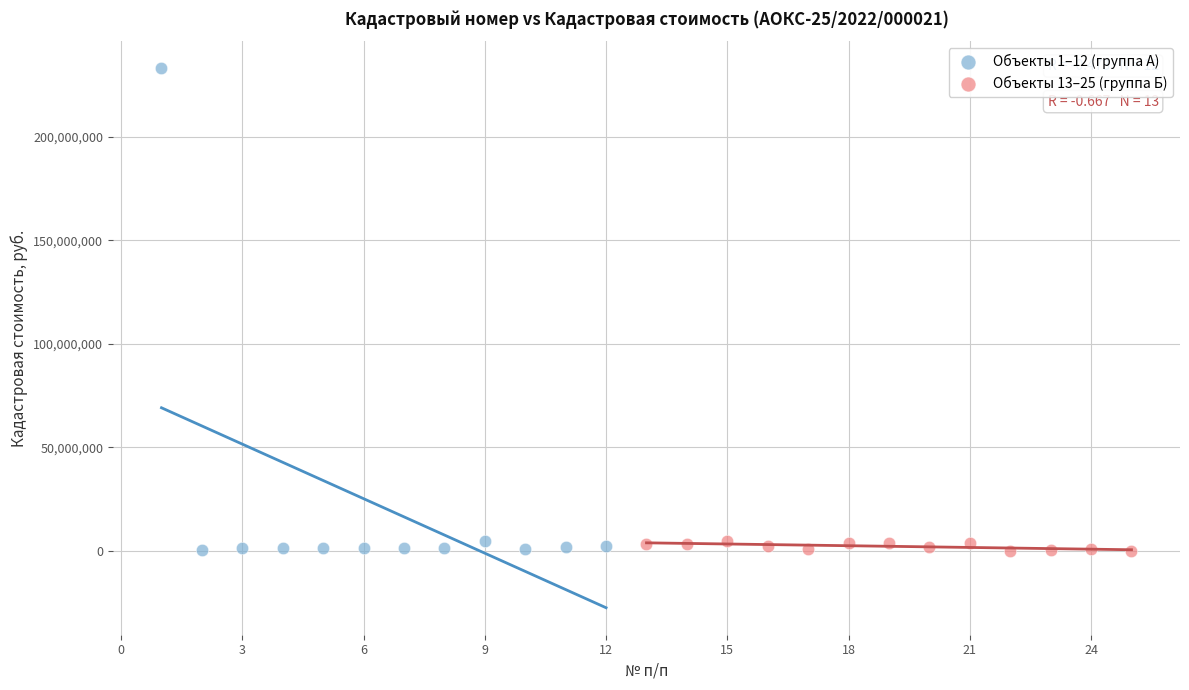

Which series reaches the maximum Y coordinate?

Объекты 1–12 (группа А)